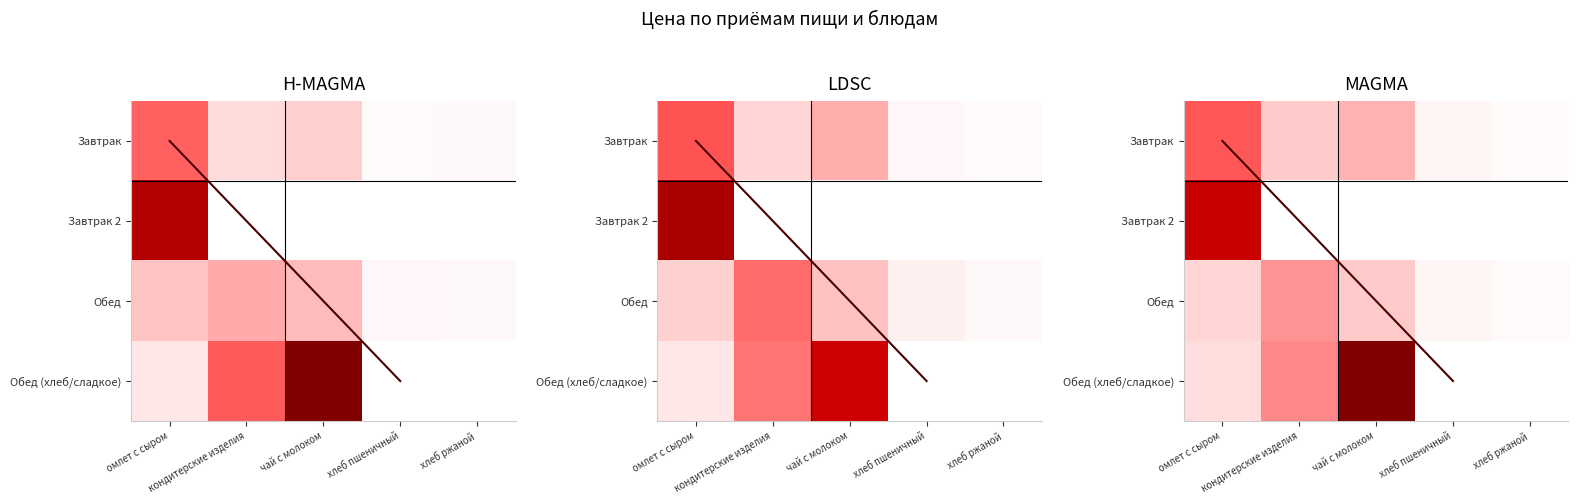

At how many categories does at least one series exceed 54?

2